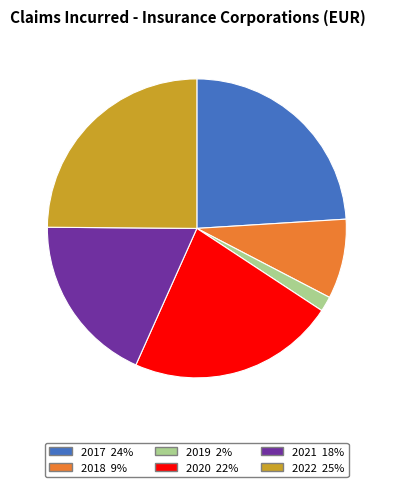

Is the sum of 2017 and 2018 greater than half?

No